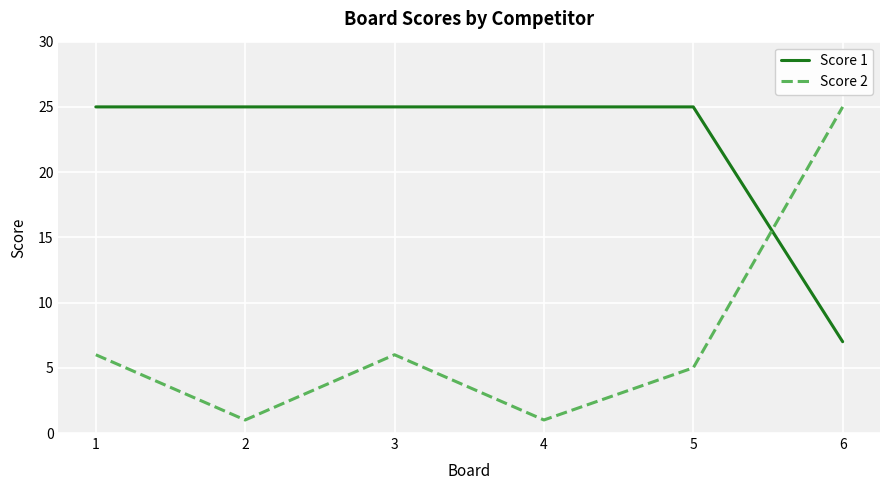

How many categories are shown in the chart?

6